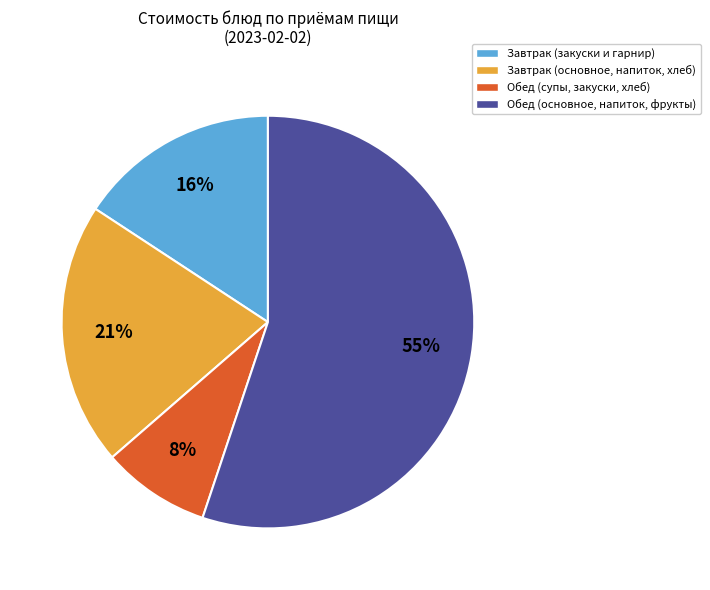

The Завтрак (основное, напиток, хлеб) slice represents 30% of the pie. True or false?

False